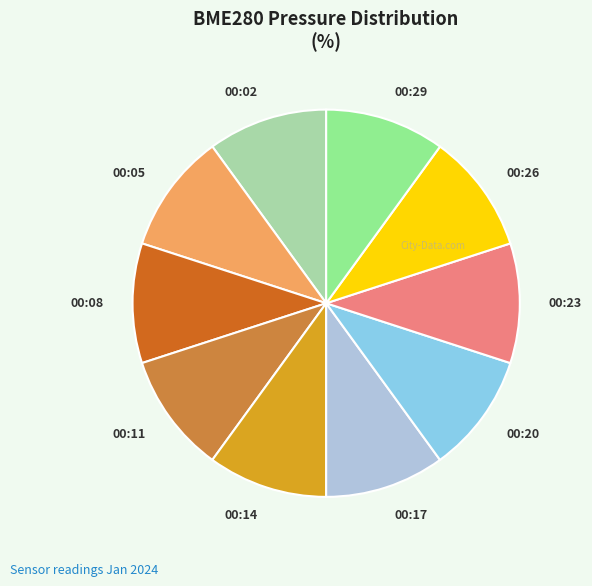

Do 00:05 and 00:14 together represent more than half of the pie?

No